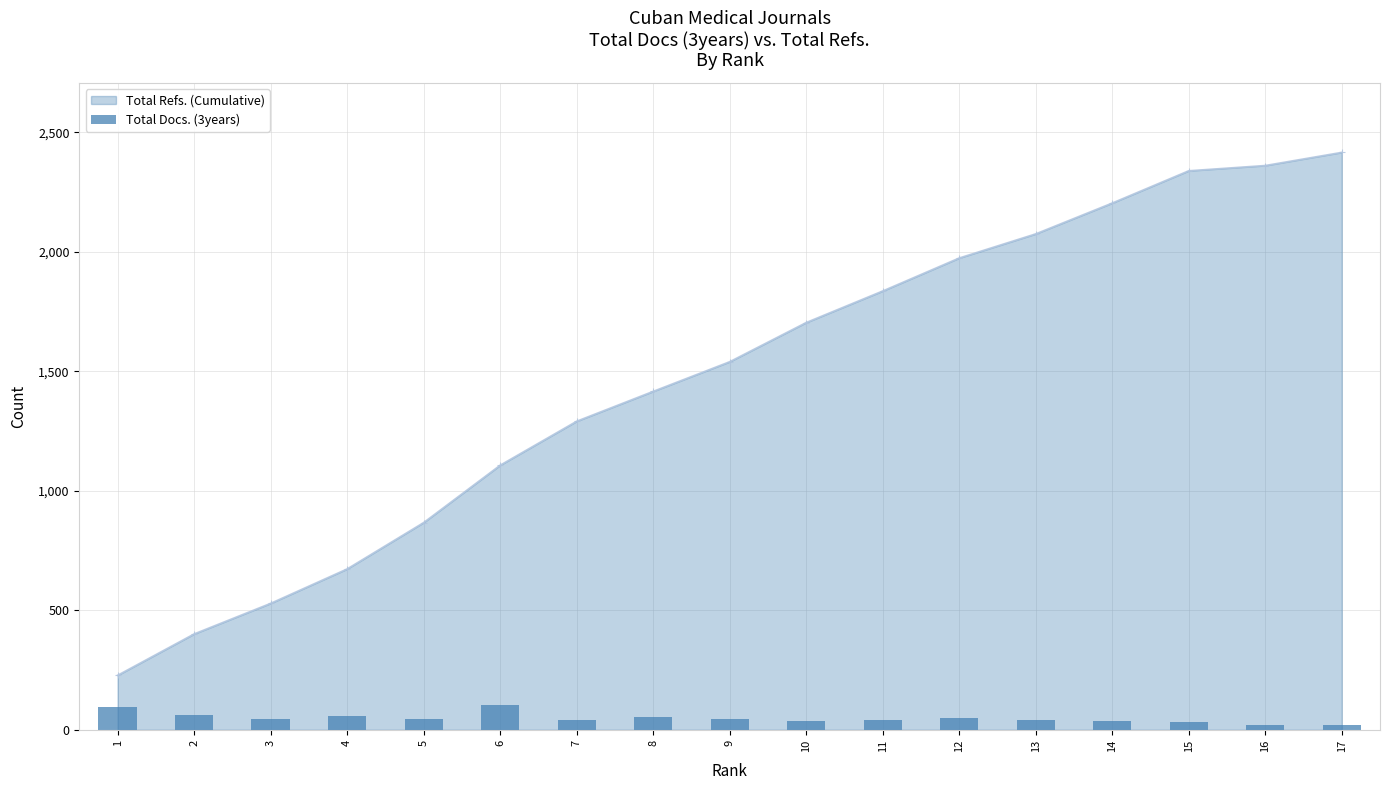

Is it true that the value at 6 is 102?

True